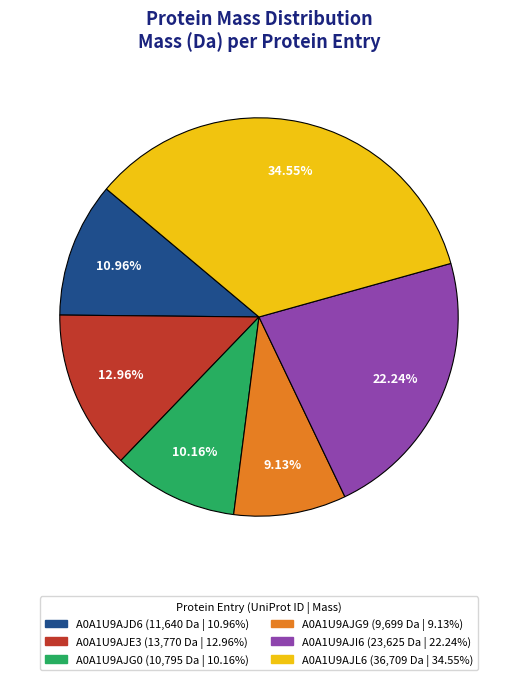

Is A0A1U9AJG0 the majority of the pie?

No